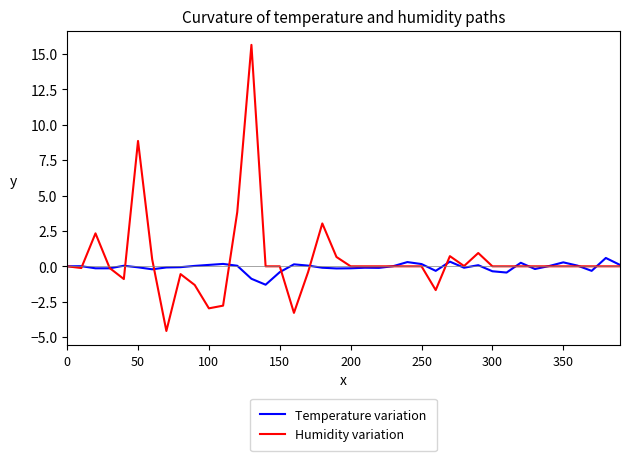

Rank the series by their maximum value, from highest to lowest.

Humidity variation, Temperature variation